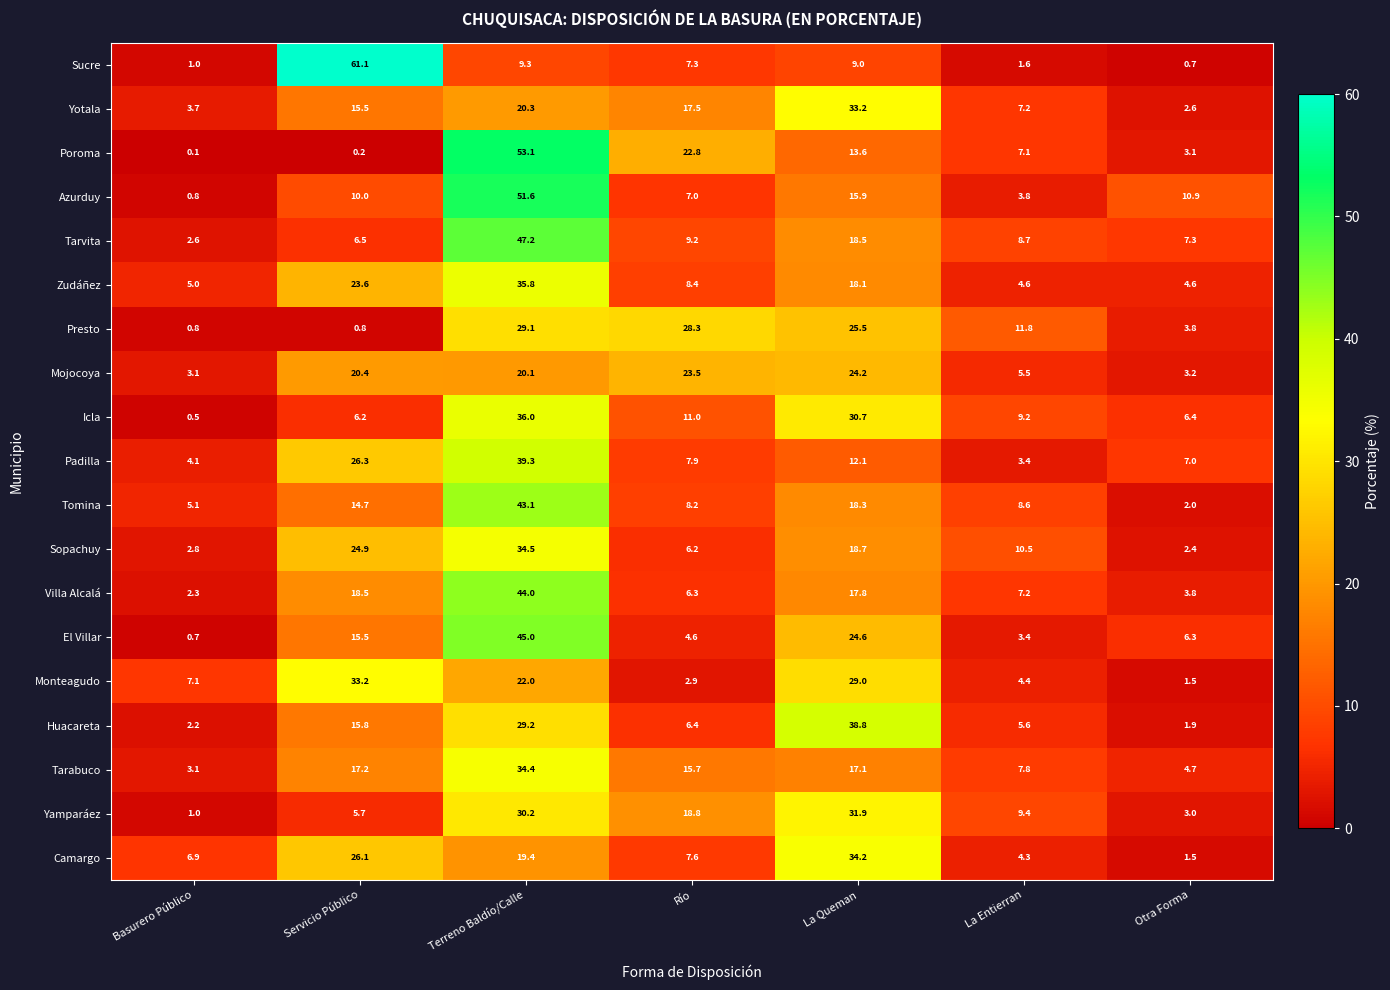

How many distinct data groups are displayed?

19